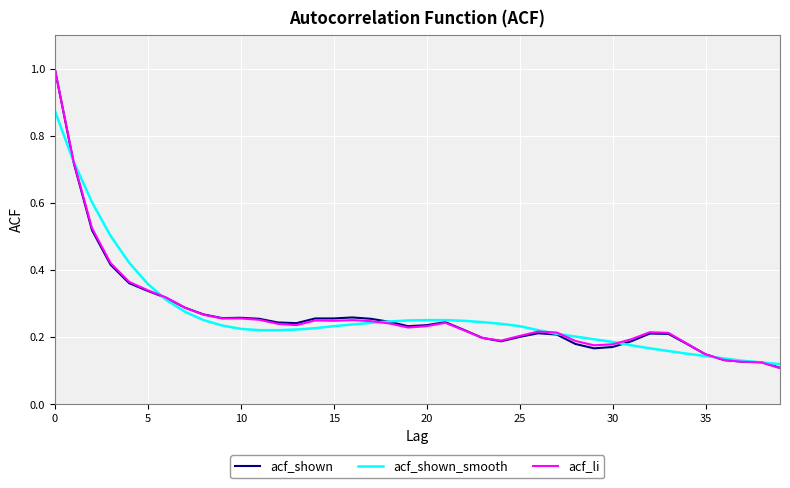

What is the maximum value for acf_shown?

1.0